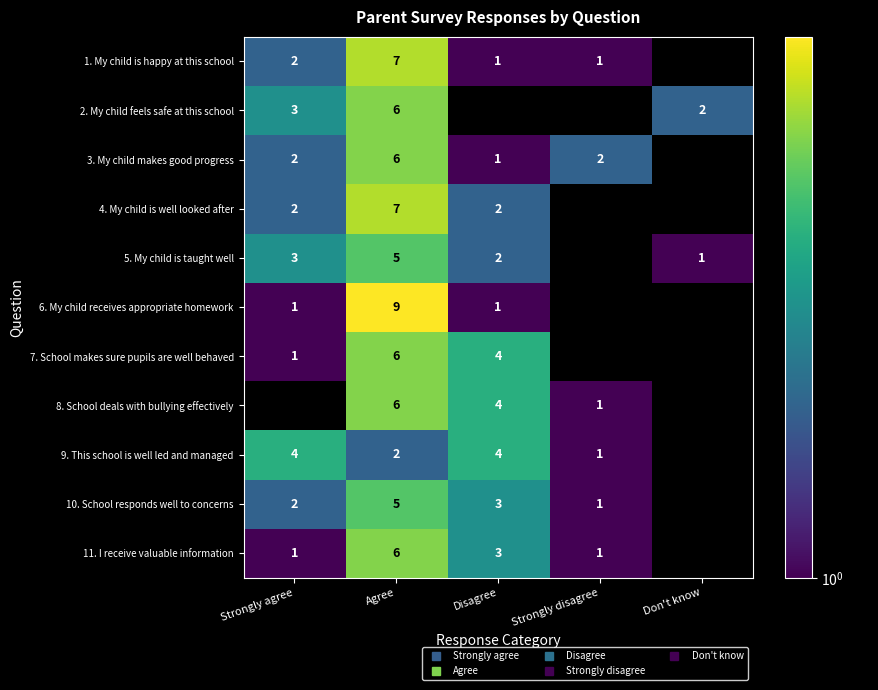

List the labels in order of 6. My child receives appropriate homework value, smallest first.

Strongly agree, Disagree, Agree, Strongly disagree, Don't know